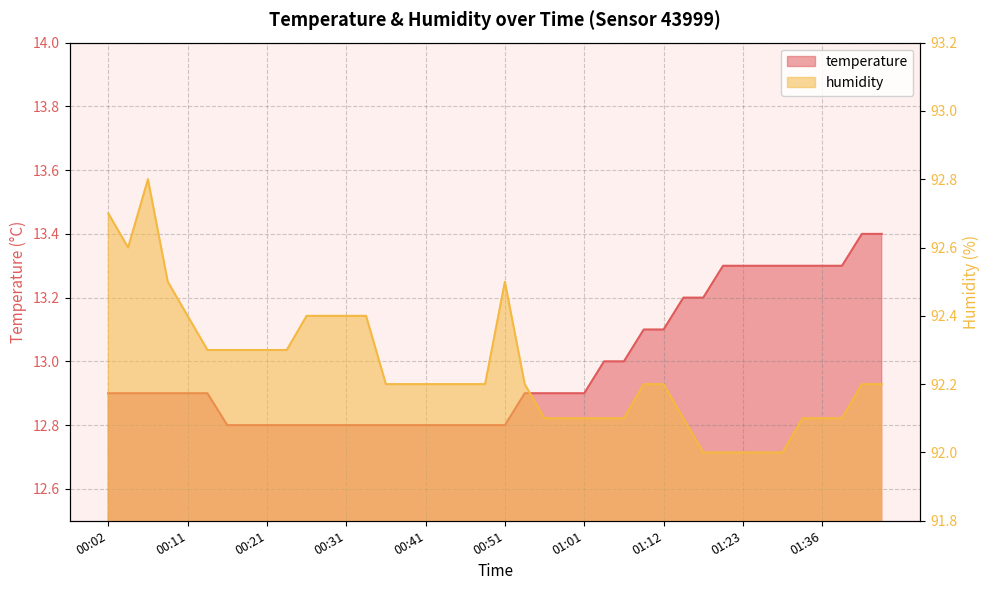

Which series has the largest total across all categories?

humidity